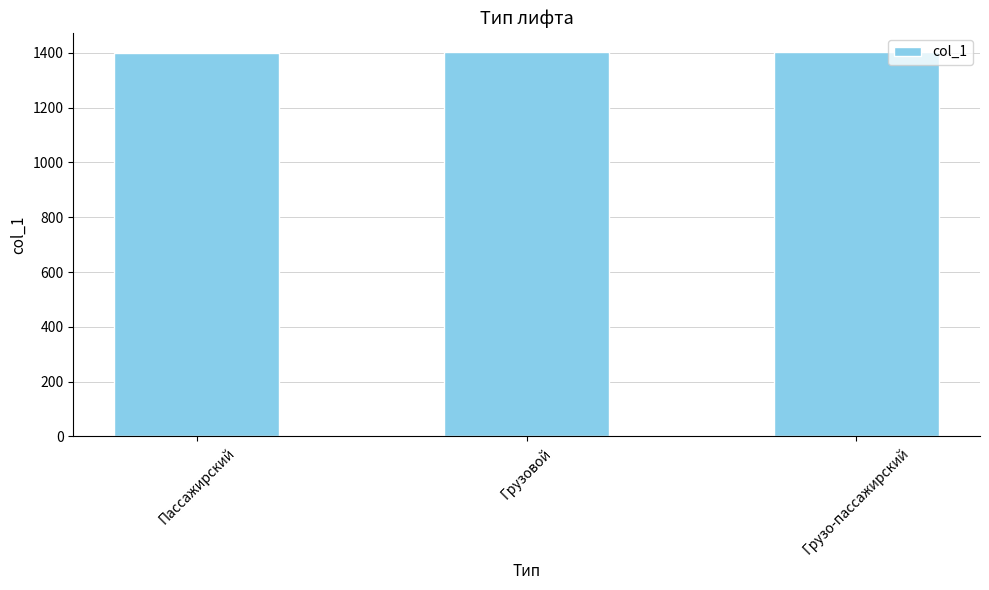

What position from the left is Грузовой?

2